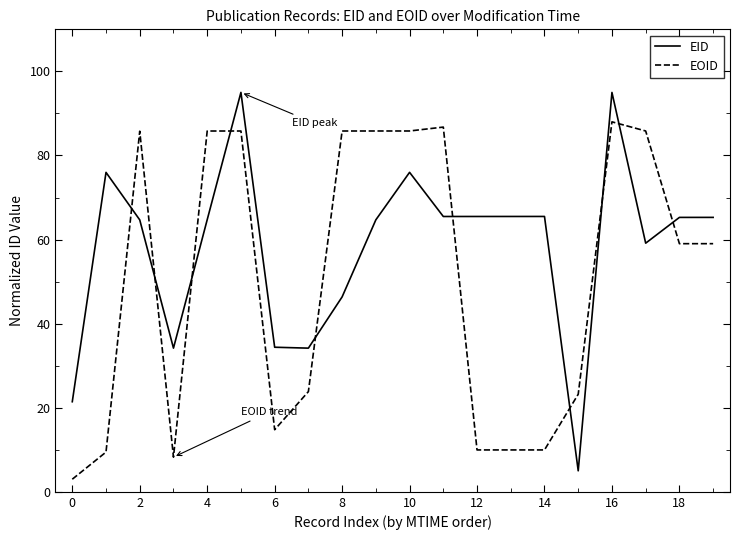

What is the minimum value for EOID?

3.0